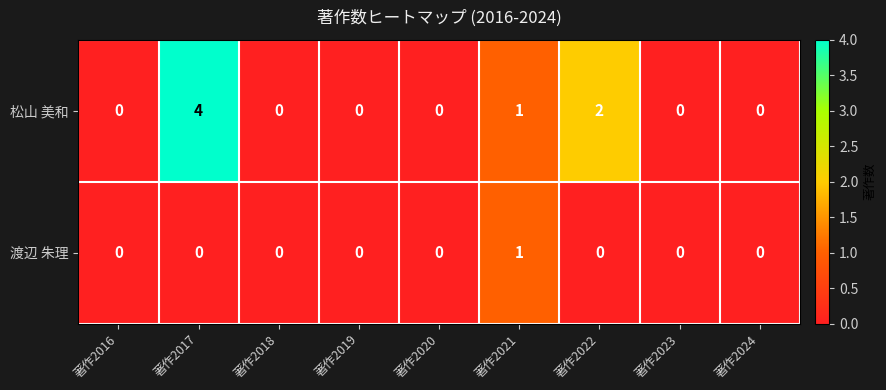

What is the difference between the maximum and minimum values in the 松山 美和 series?

4